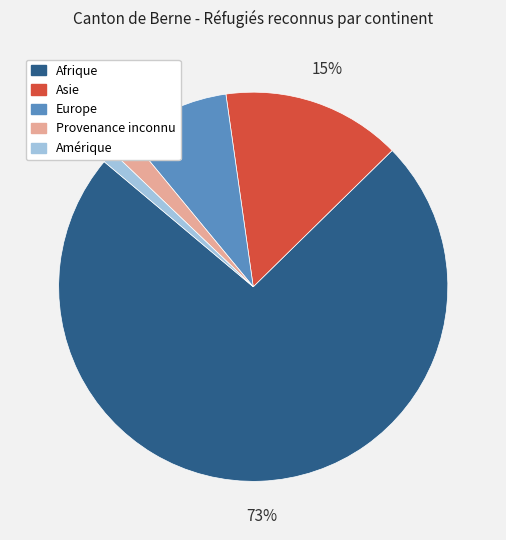

Which category has the biggest portion of the pie?

Afrique